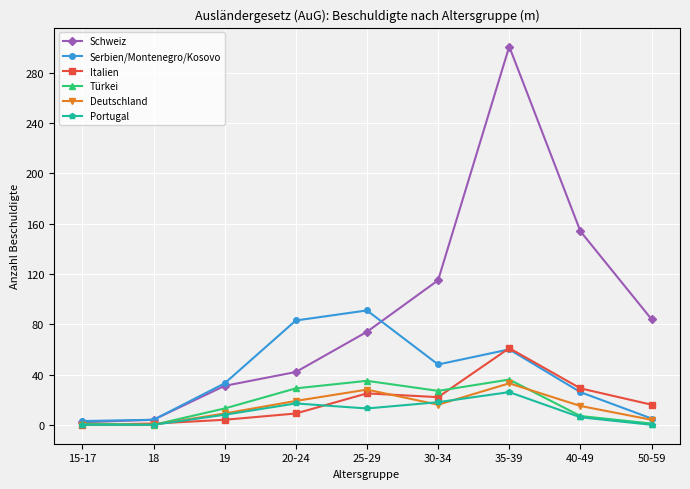

What is the label of the 4th point from the left?

20-24